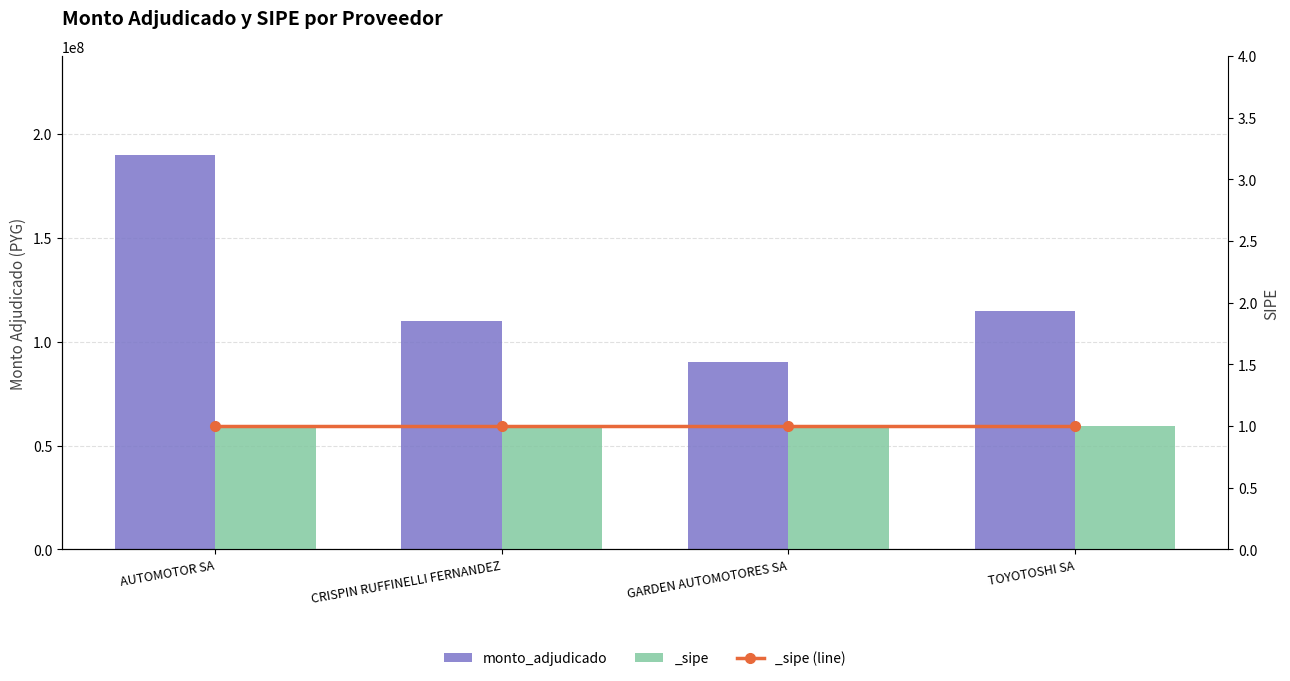

Reading left to right, extract all data points from this chart.

AUTOMOTOR SA=190000000	CRISPIN RUFFINELLI FERNANDEZ=110000000	GARDEN AUTOMOTORES SA=90000000	TOYOTOSHI SA=115000000